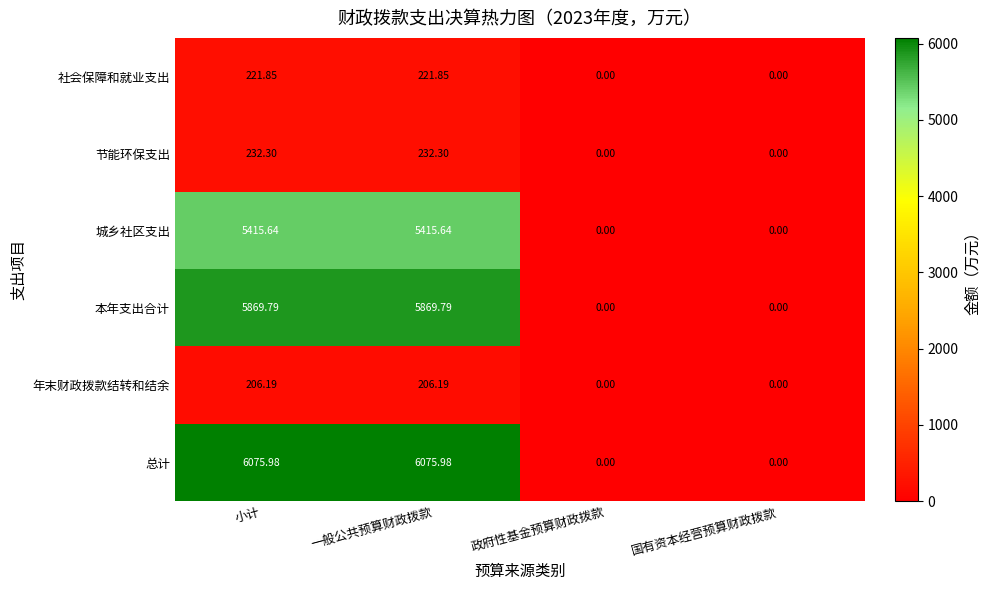

At which label does 年末财政拨款结转和结余 first exceed 206?

小计